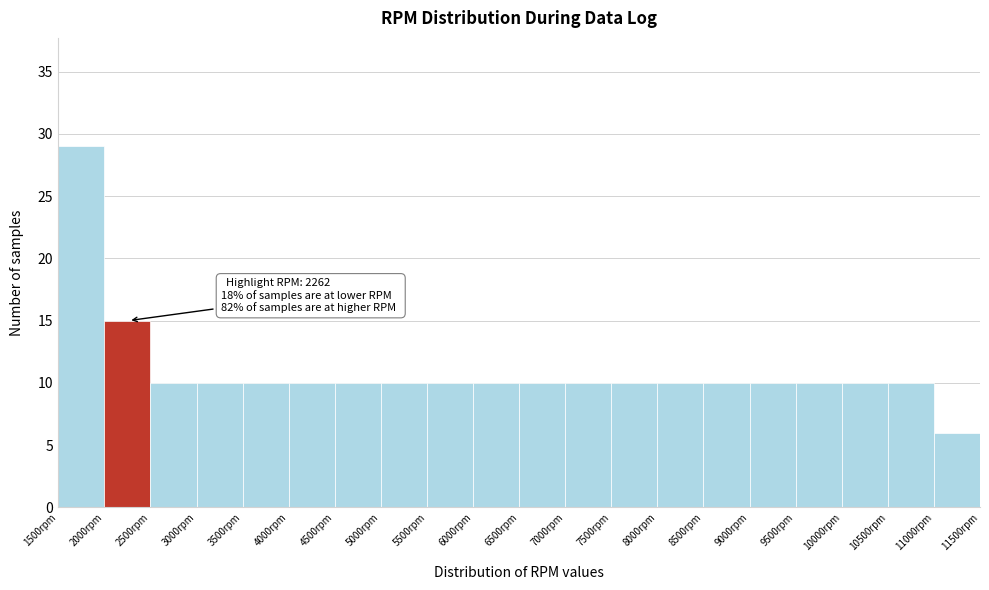

Which range on the x-axis has the tallest bar?

1500 to 2000